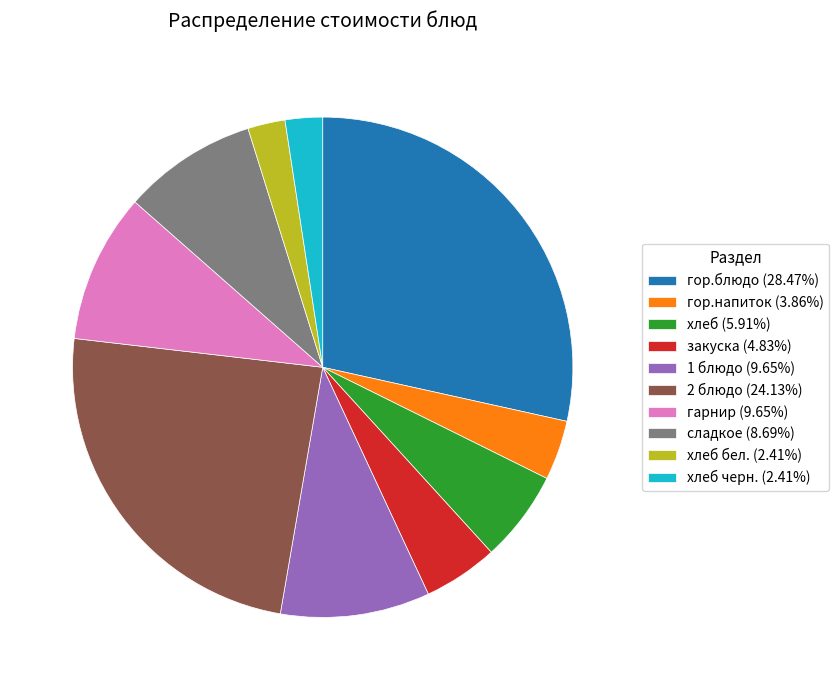

Does any single category account for the majority?

No